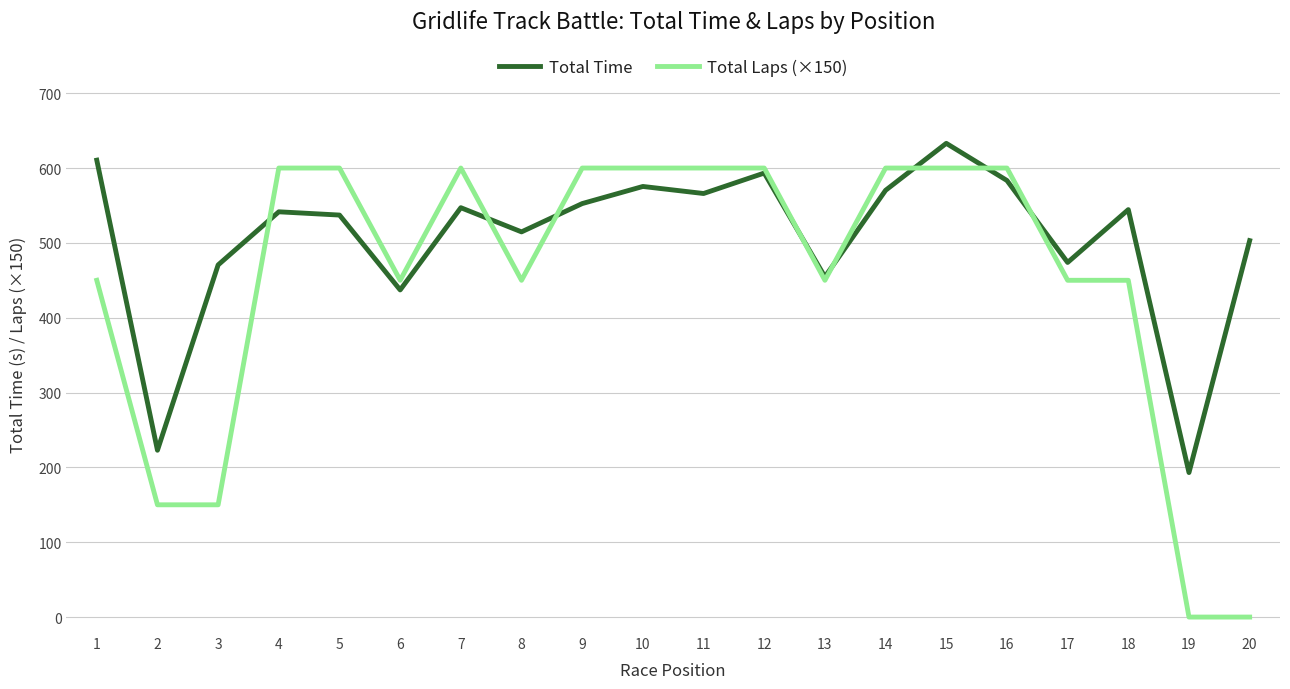

What is the spread (max minus min) of values at 4?

58.5